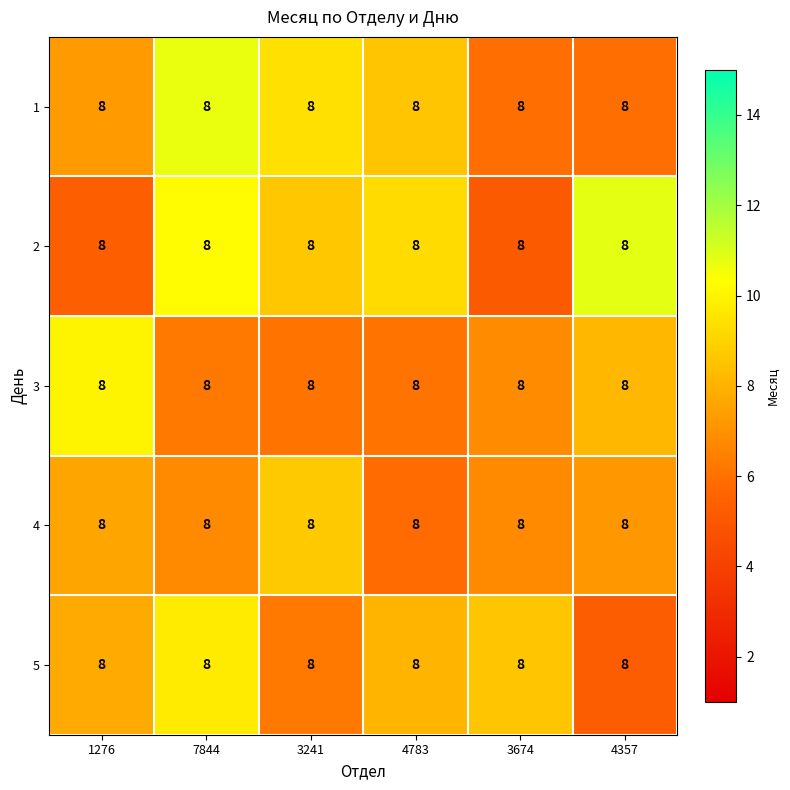

What is the minimum value shown in the chart?

5.1